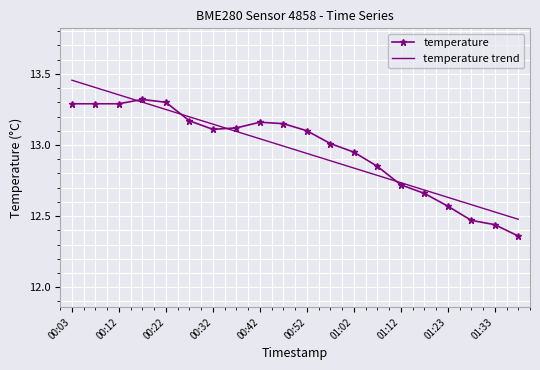

List the series in order of their peak value, highest first.

temperature trend, temperature